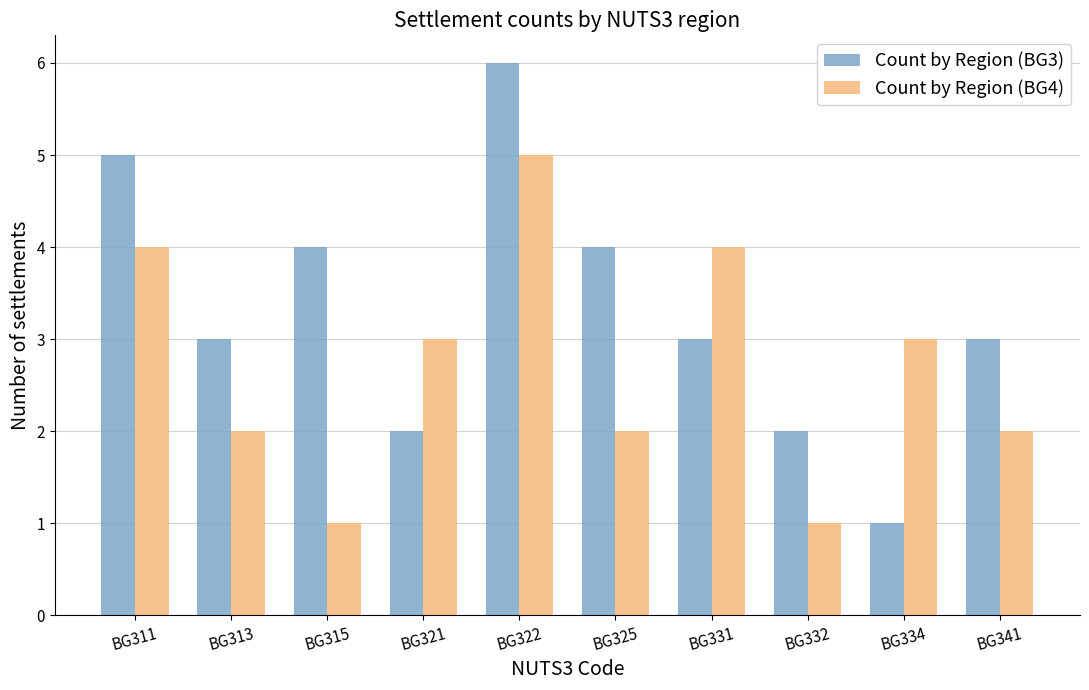

Reading left to right, what are all the values shown in this chart?

Count by Region (BG3): 5	3	4	2	6	4	3	2	1	3
Count by Region (BG4): 4	2	1	3	5	2	4	1	3	2